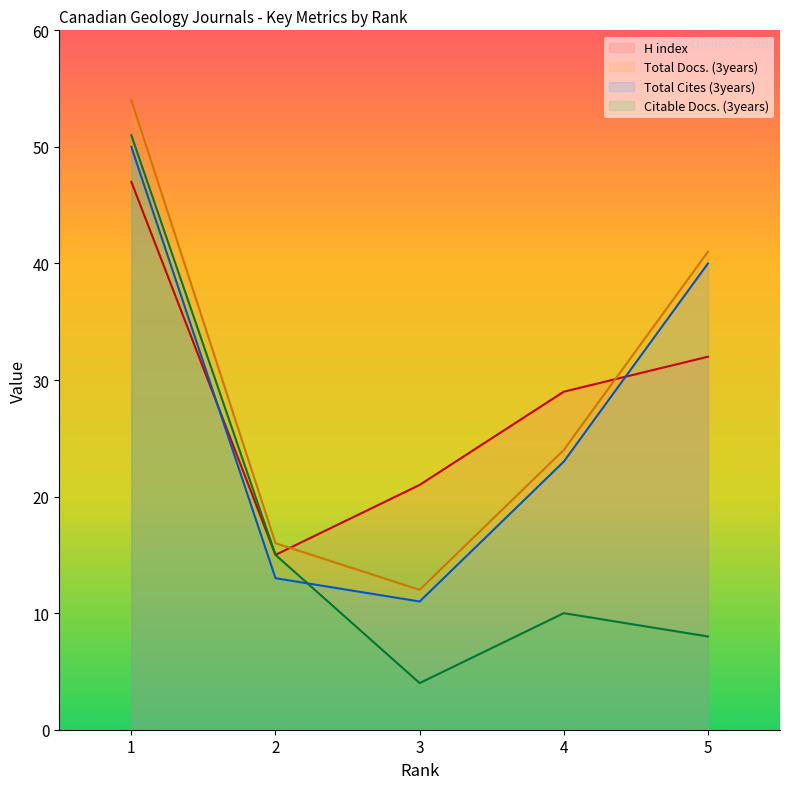

What is the difference between the maximum and second lowest values in the H index series?

26